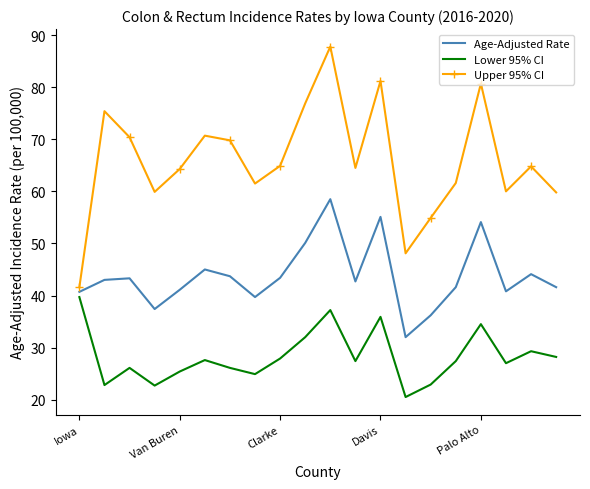

What is the minimum value shown in the chart?

20.5